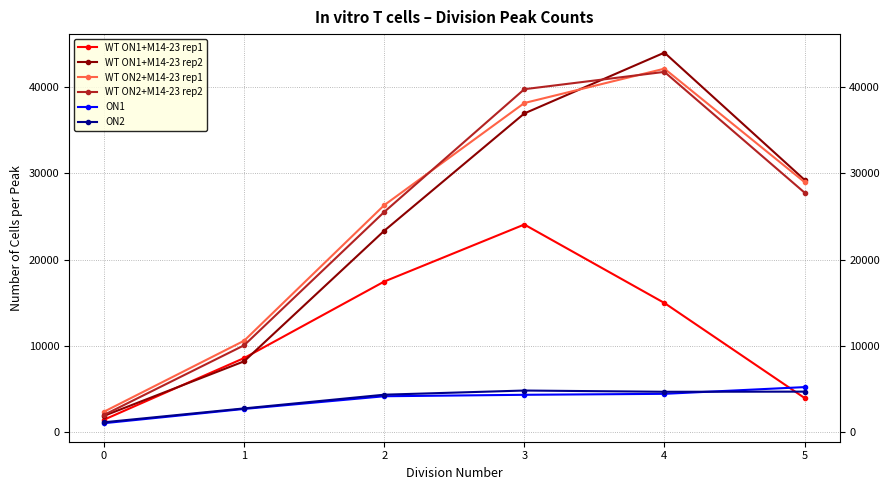

Which series has the widest spread of values?

WT ON1+M14-23 rep2